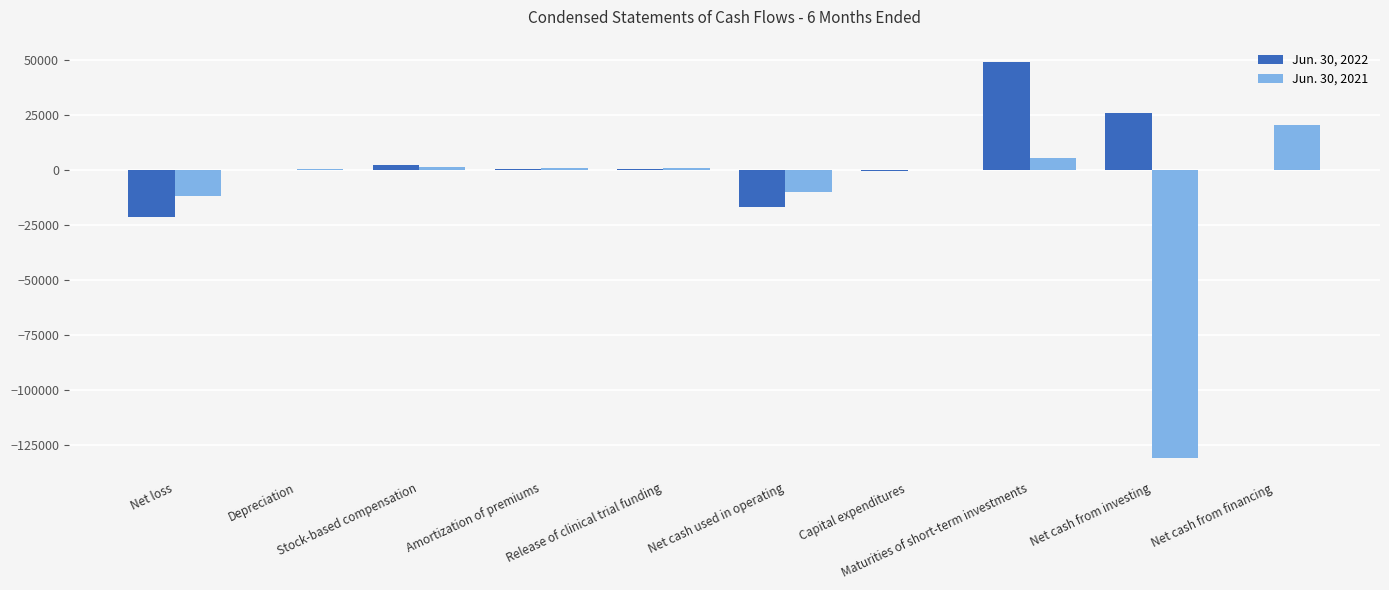

What are all the series names shown in the legend?

Jun. 30, 2022, Jun. 30, 2021